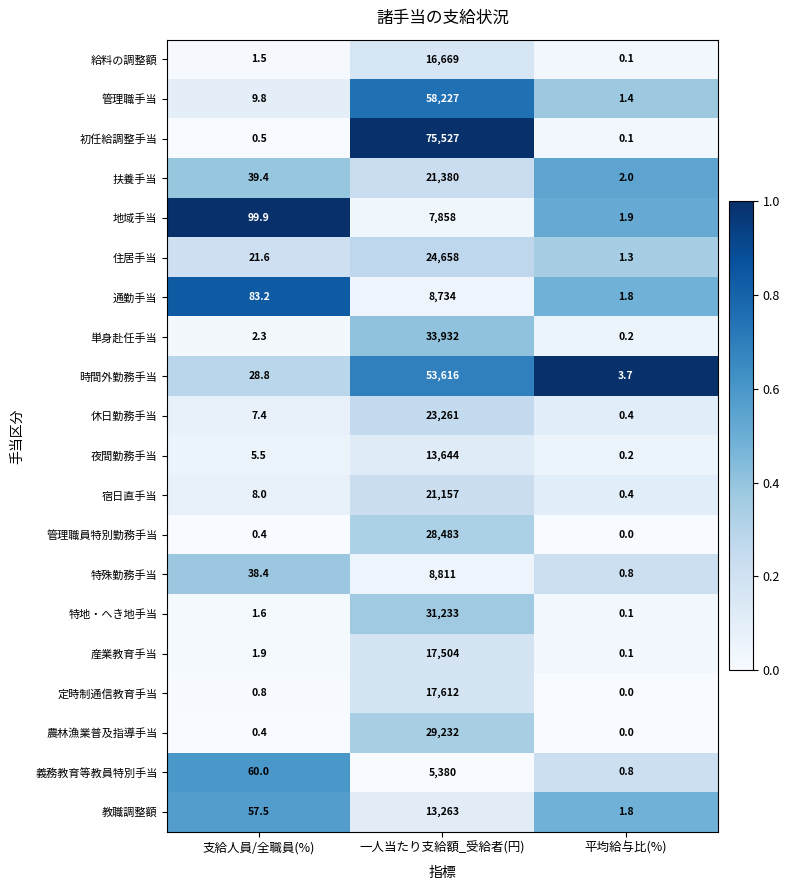

List the series in order of their peak value, highest first.

初任給調整手当, 管理職手当, 時間外勤務手当, 単身赴任手当, 特地・へき地手当, 農林漁業普及指導手当, 管理職員特別勤務手当, 住居手当, 休日勤務手当, 扶養手当, 宿日直手当, 定時制通信教育手当, 産業教育手当, 給料の調整額, 夜間勤務手当, 教職調整額, 特殊勤務手当, 通勤手当, 地域手当, 義務教育等教員特別手当